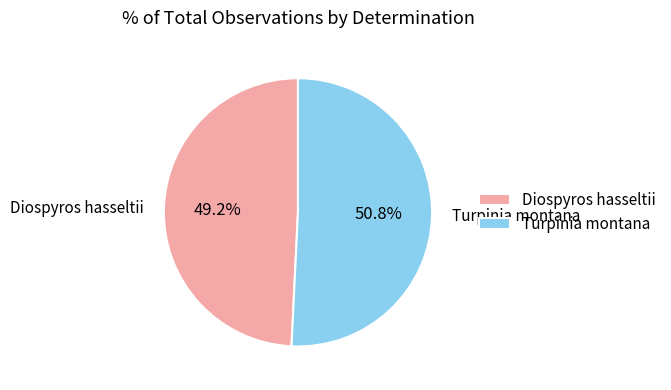

To the nearest percent, what is the average slice percentage?

50%